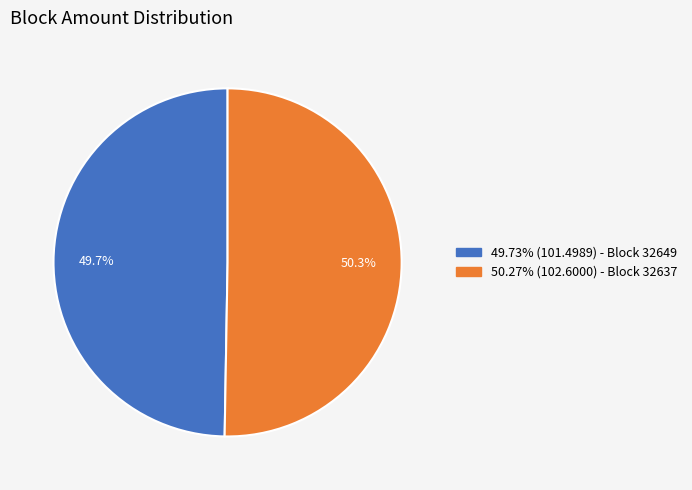

How many segments does this pie chart have?

2